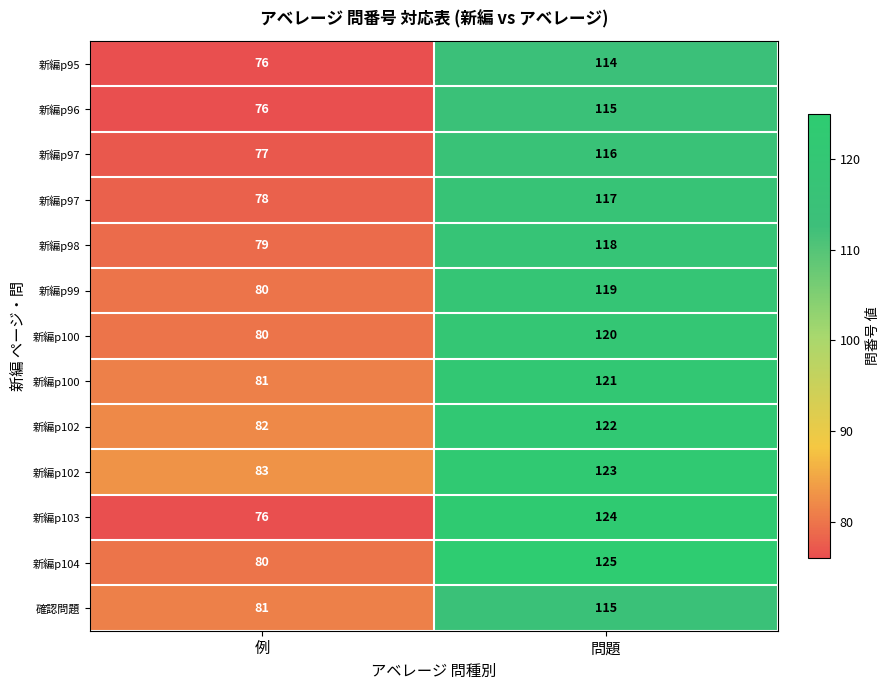

Which has a higher value, 問題 or 例?

問題